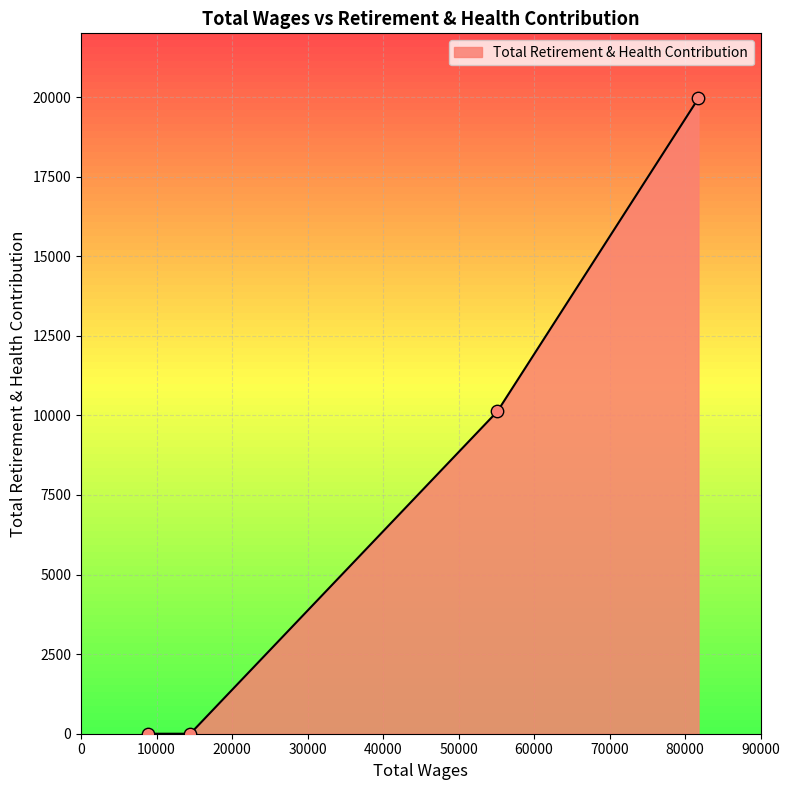

What is the sum of all values?

30082